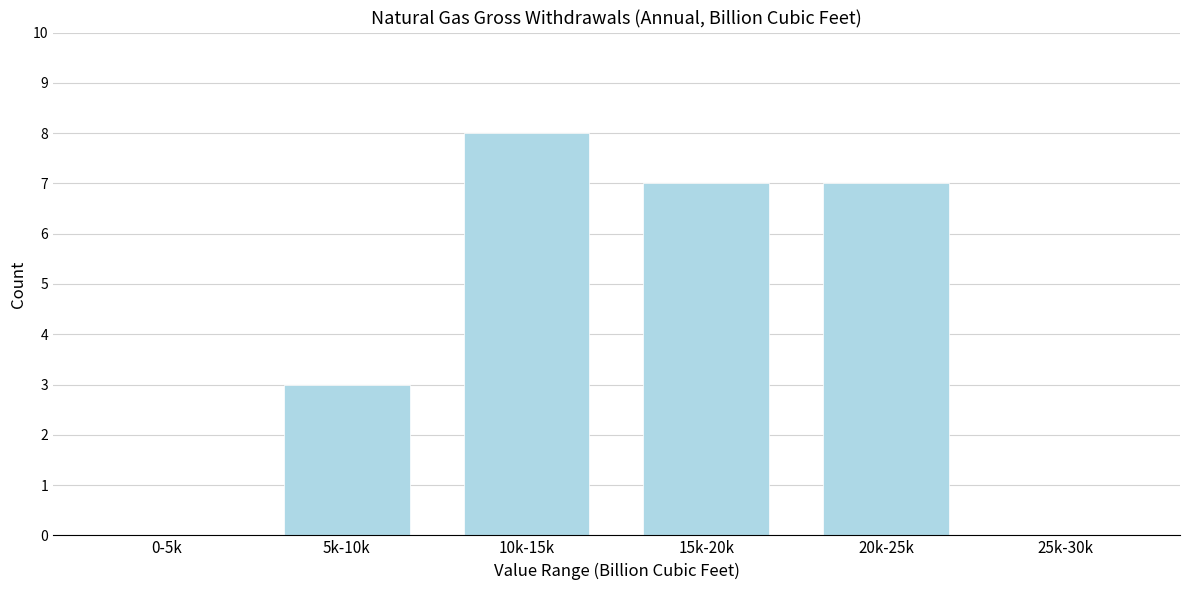

Reading left to right, list all the values displayed in this chart.

0-5k=0	5k-10k=3	10k-15k=8	15k-20k=7	20k-25k=7	25k-30k=0